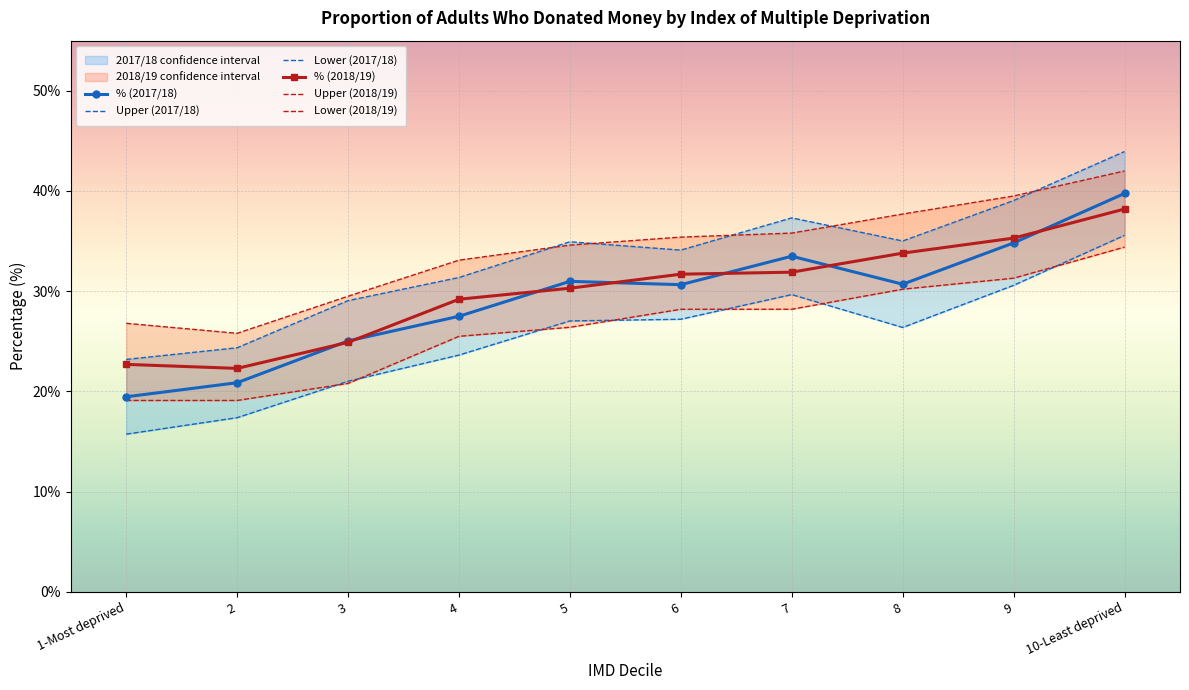

Which series has the largest range (max minus min)?

Upper (2017/18)